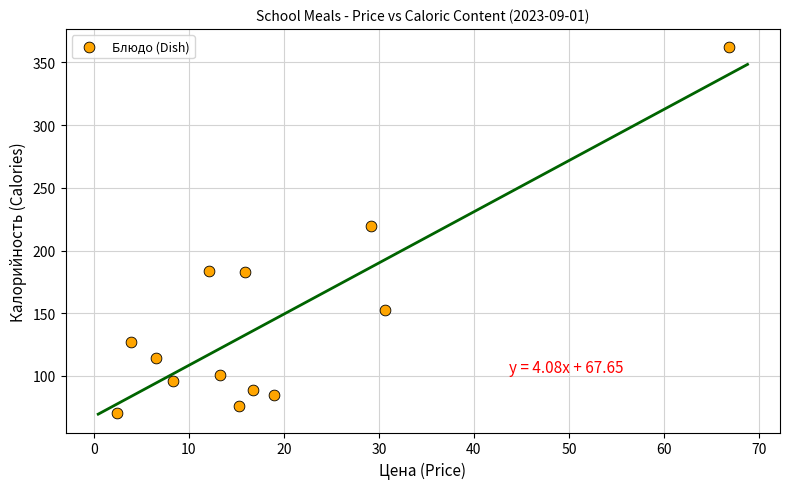

What is the range of X values (max minus min)?

64.3